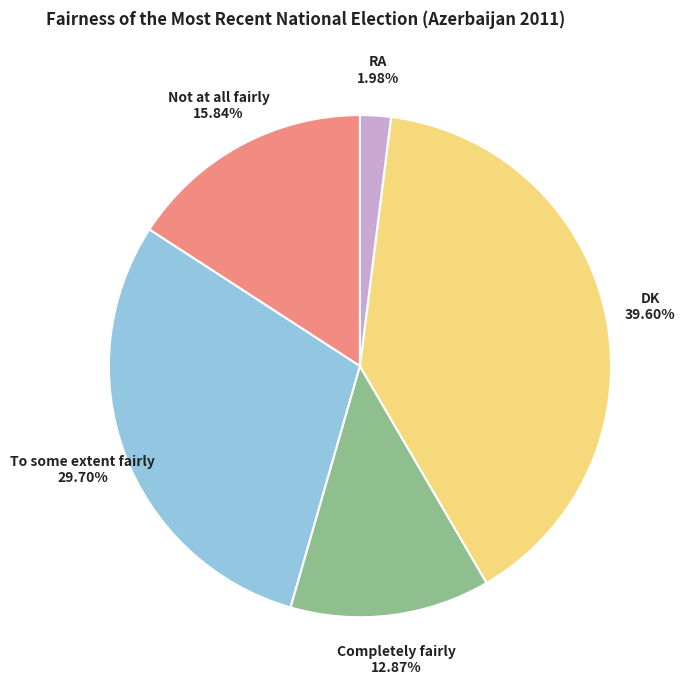

Rank the categories by value from highest to lowest.

DK, To some extent fairly, Not at all fairly, Completely fairly, RA